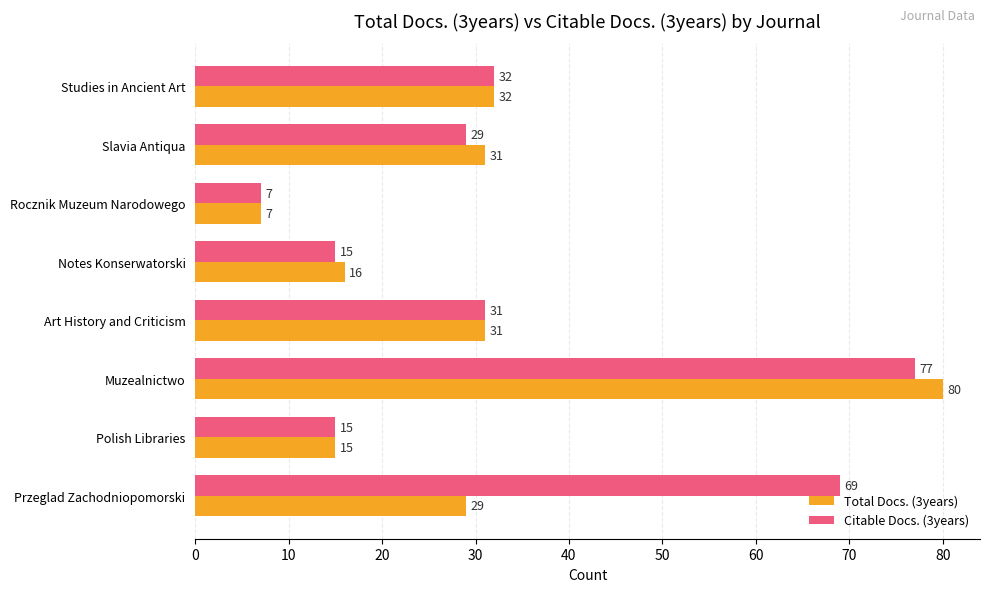

What is the difference between the second highest and minimum values in the Total Docs. (3years) series?

25